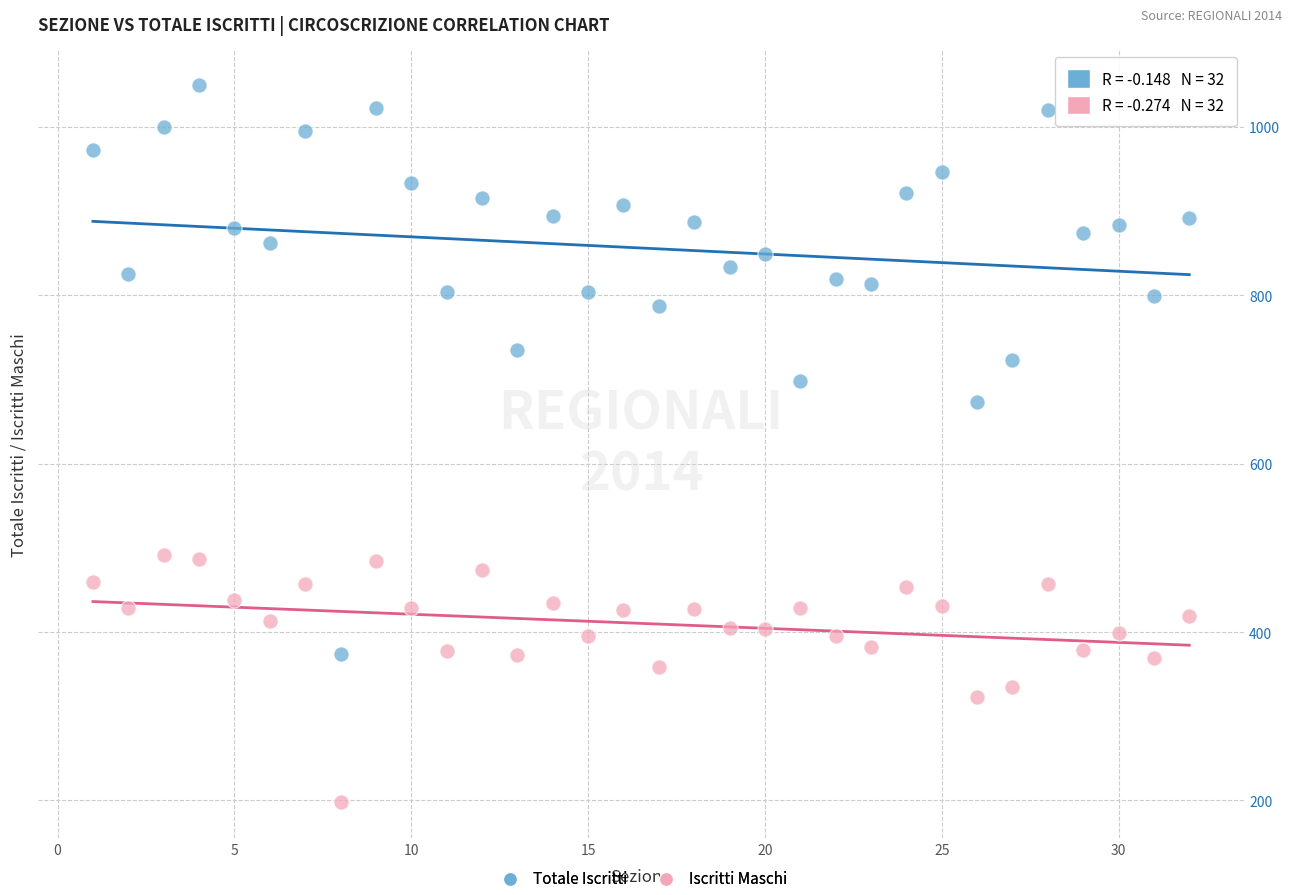

Which series reaches the maximum Y coordinate?

Totale Iscritti